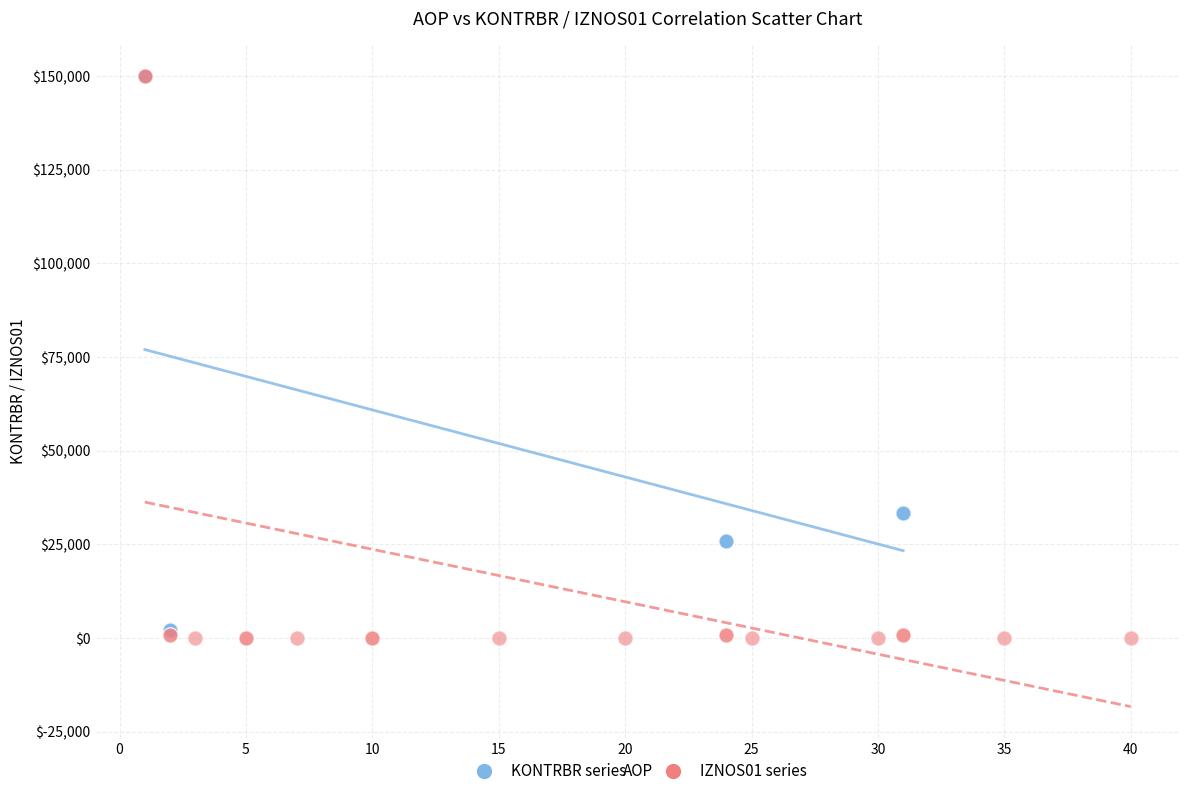

What are all the series names shown in the legend?

KONTRBR series, IZNOS01 series